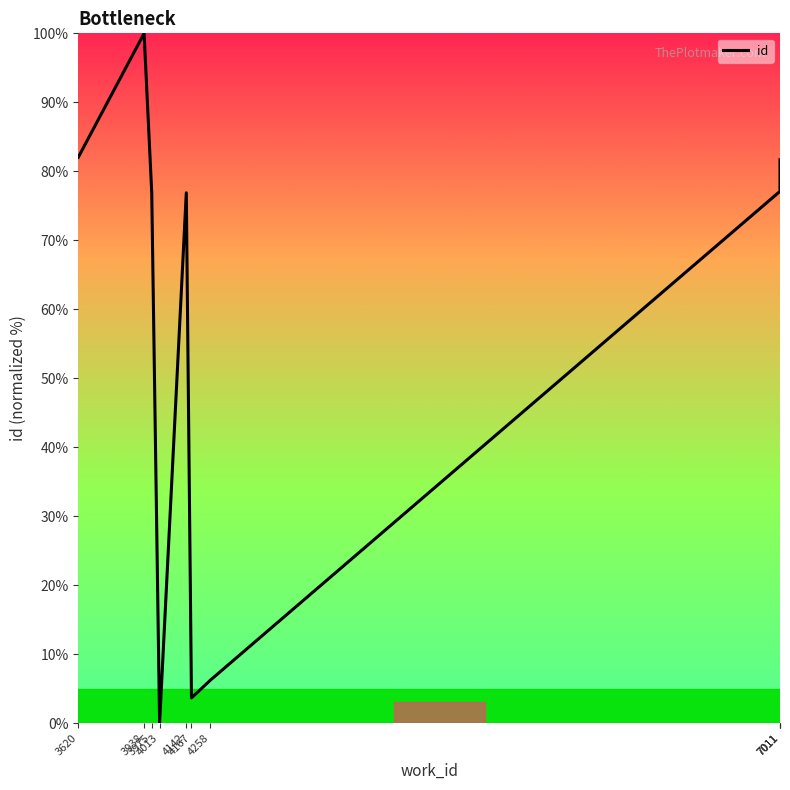

Is it true that the value at 3975 is 38.8?

False